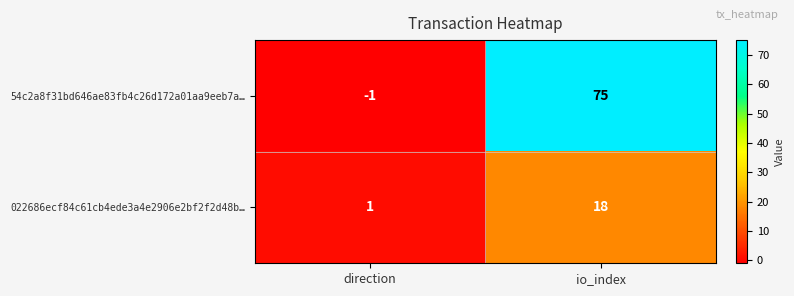

Is it true that 54c2a8f31bd646ae83fb4c26d172a01aa9eeb7a… equals 0 at direction?

False